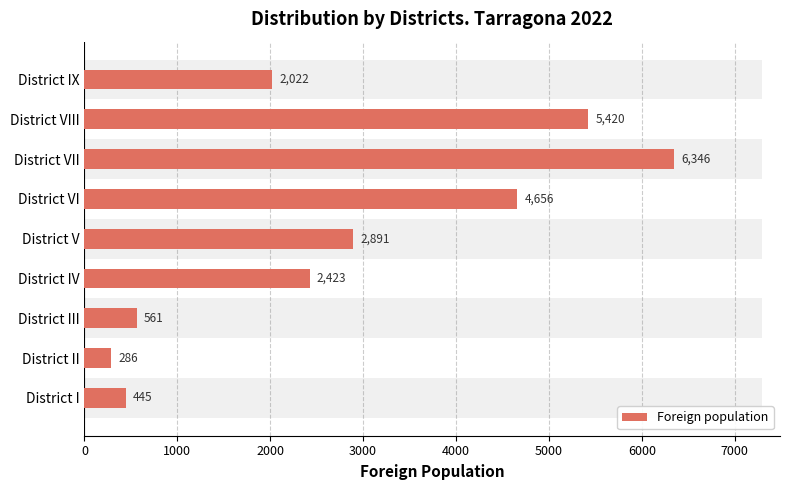

What is the greatest value displayed?

6346